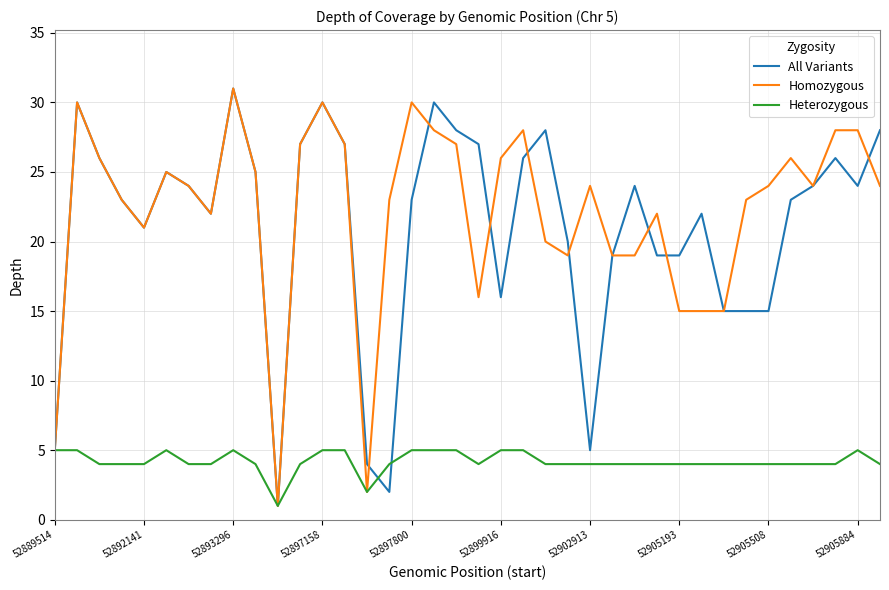

Does the chart display data point markers on the line(s)?

No